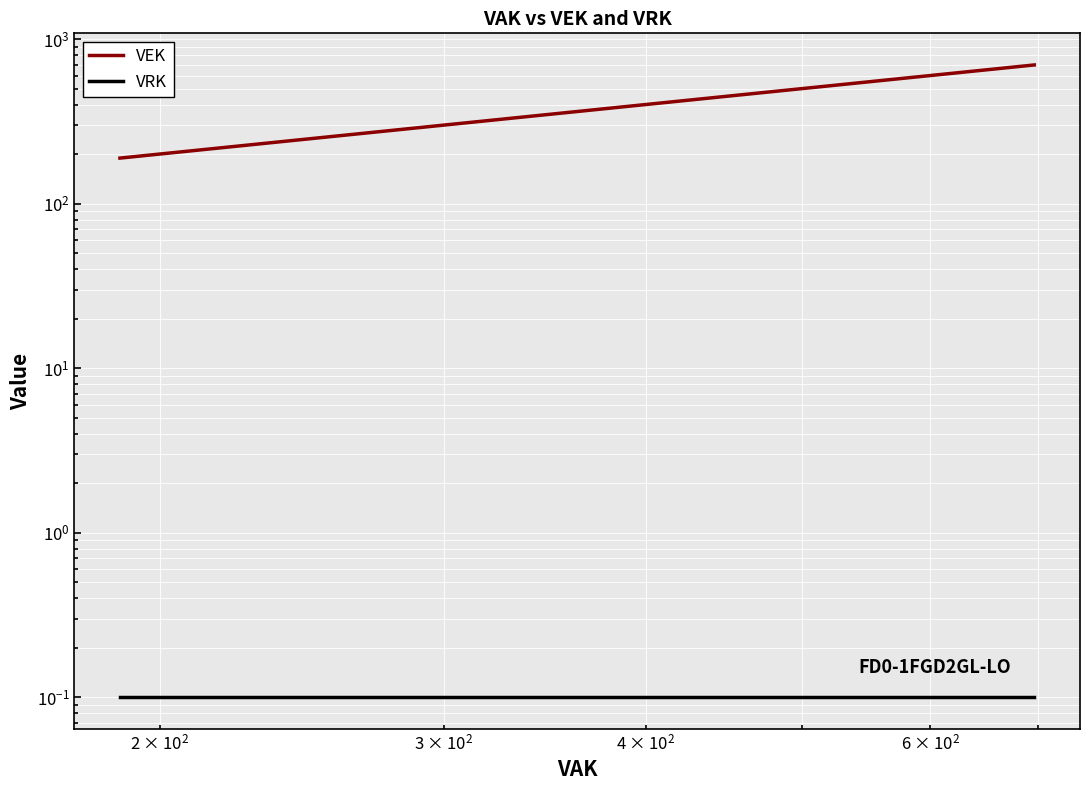

True or false: VRK and VEK intersect in this chart.

False